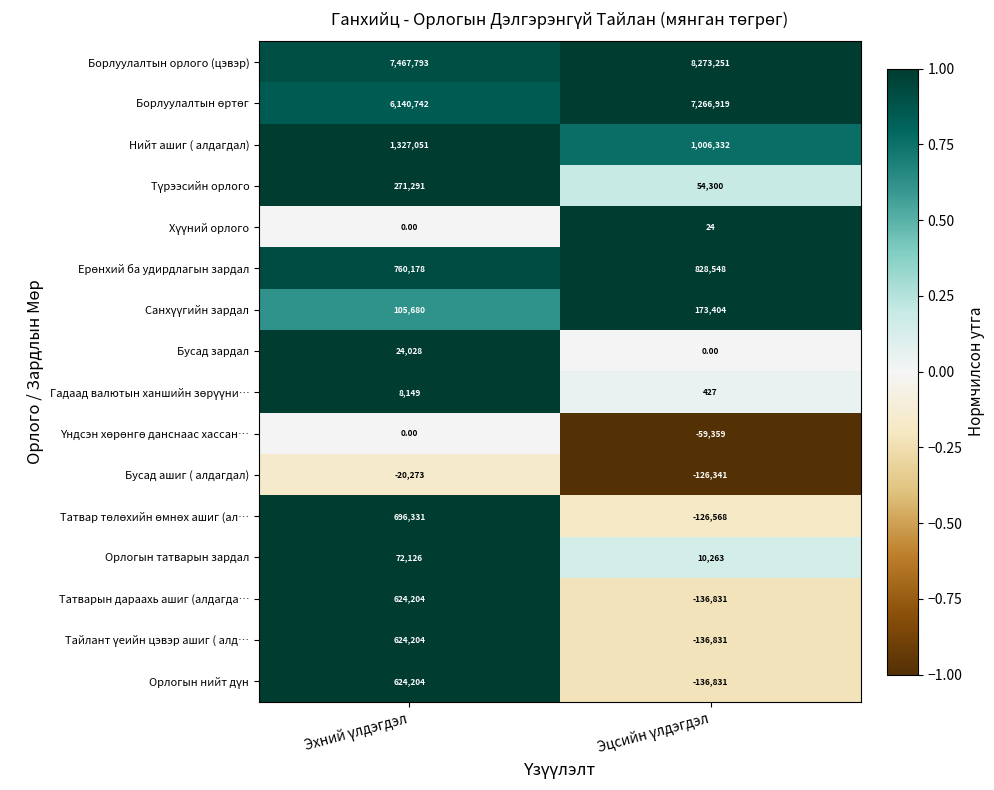

What is the sum of all Татварын дараахь ашиг (алдагда… values?

487373